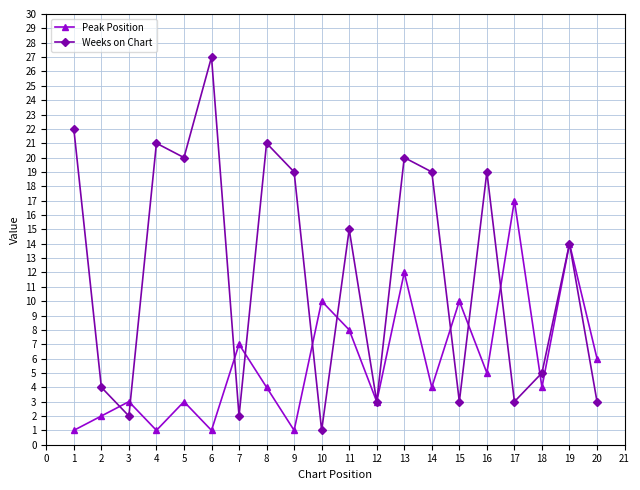

Which series changed the most between 2 and 3?

Weeks on Chart